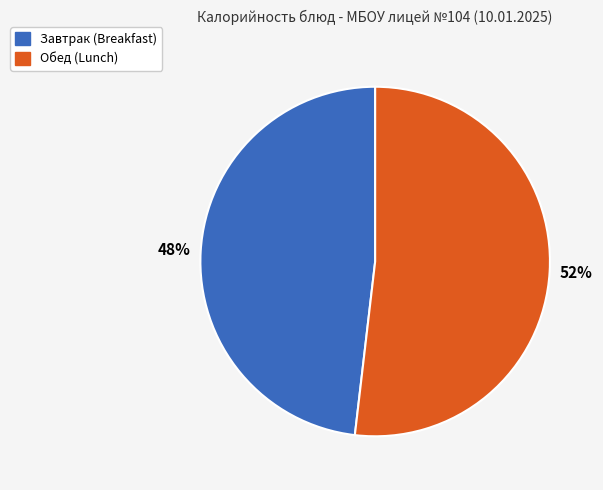

True or false: Завтрак (Breakfast) accounts for 36% of the total.

False